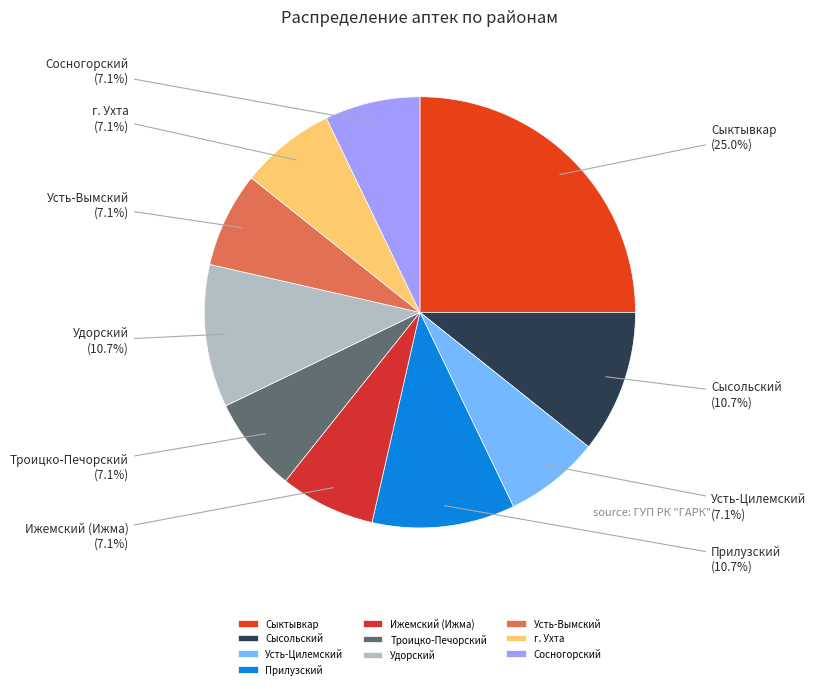

Is there any slice that represents more than half of the pie?

No